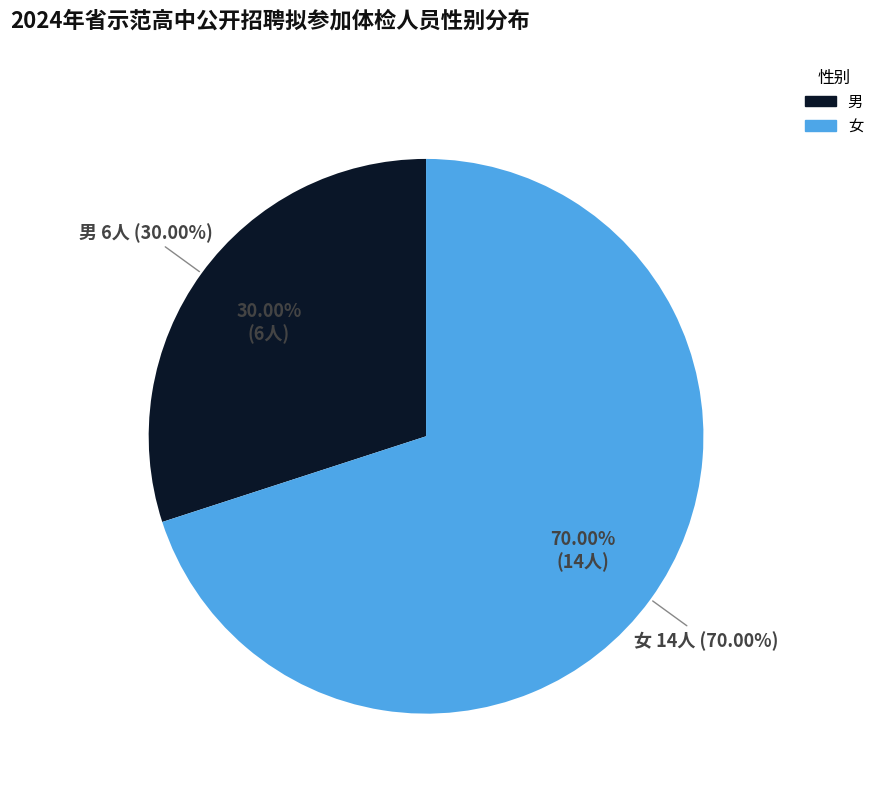

How much of the chart is everything except 女?

30.0%